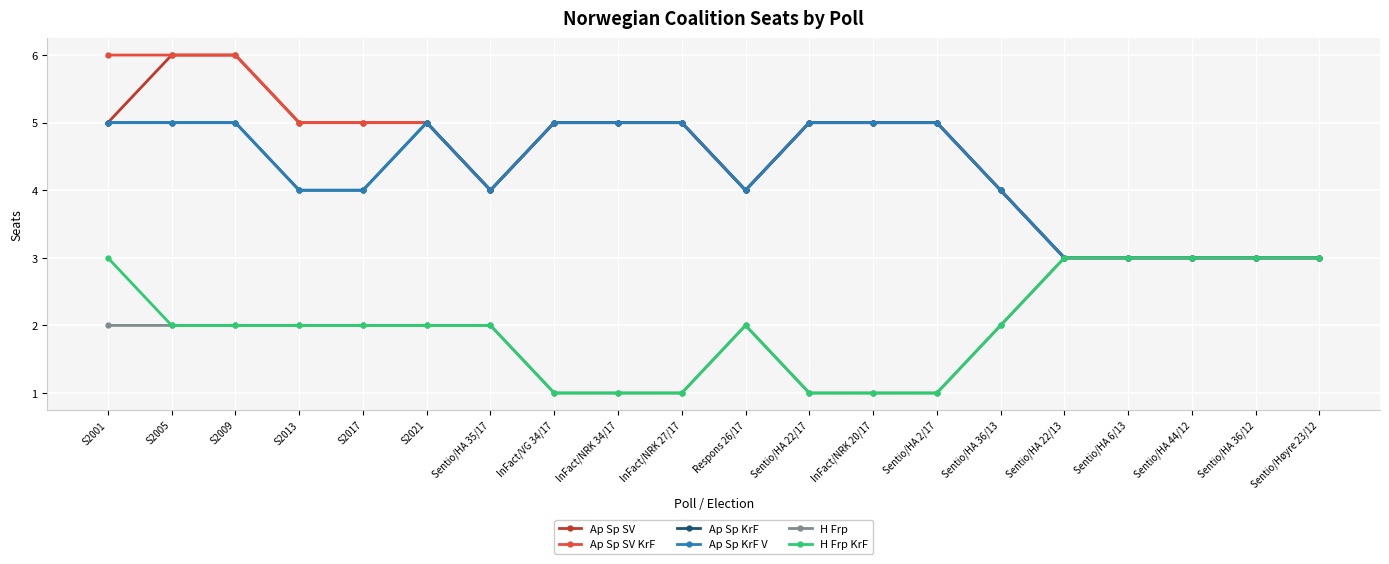

What is the average value of the Ap Sp KrF V series?

4